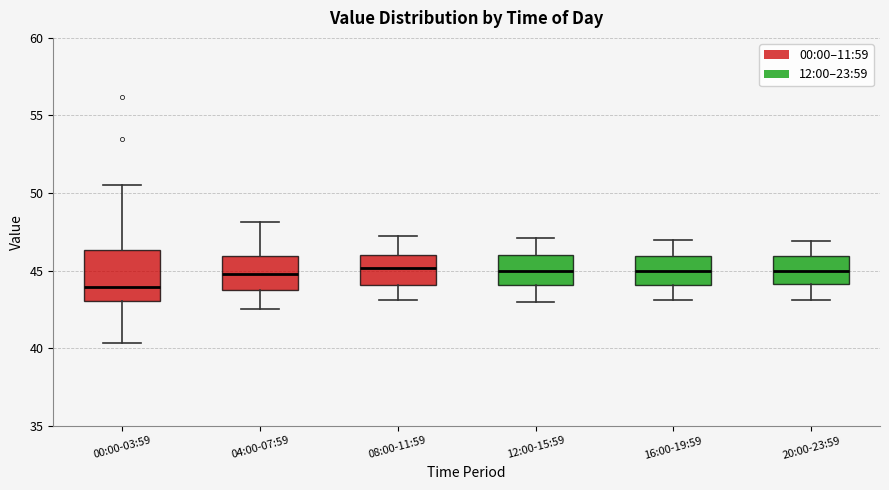

Which box has the lowest median line?

00:00-03:59